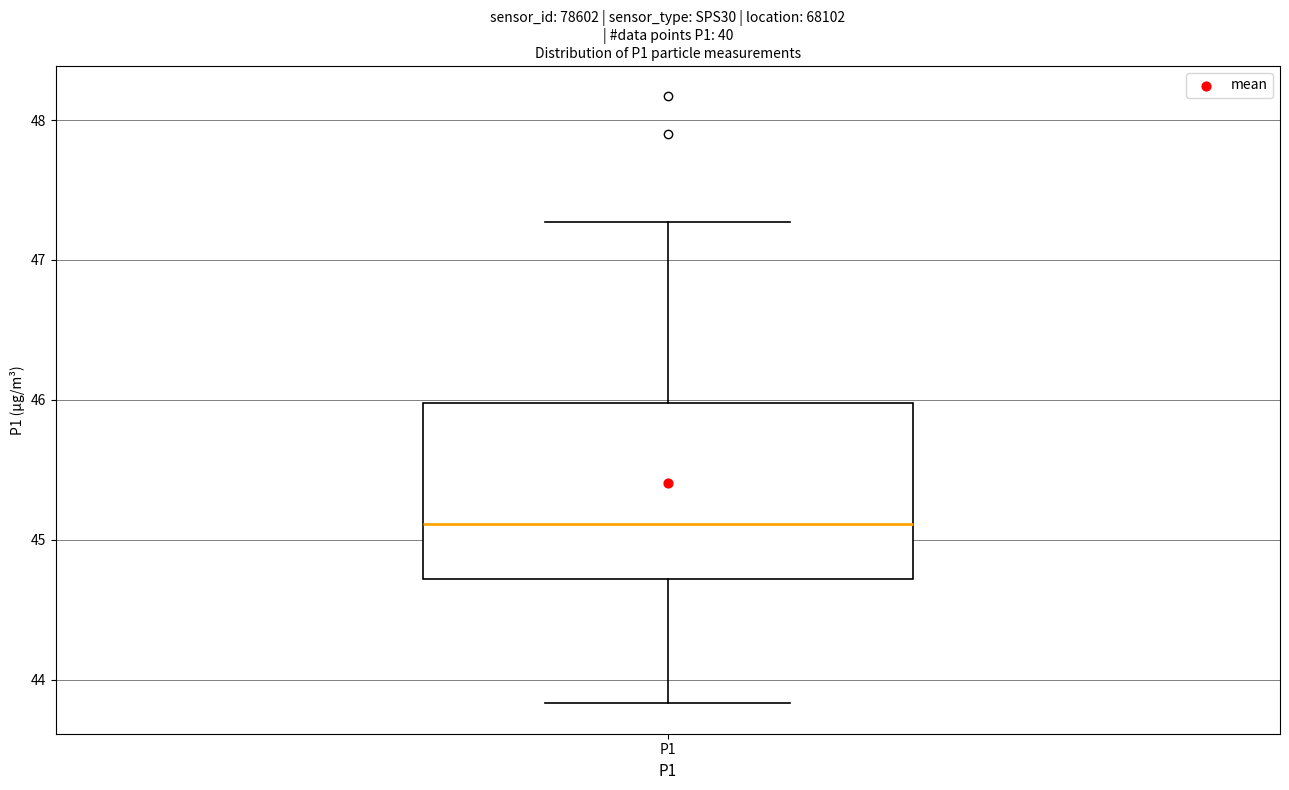

Where is the upper edge of the box for P1 on the y-axis? The values are not printed on the chart, so give them approximately, as read against the axis.

46.0